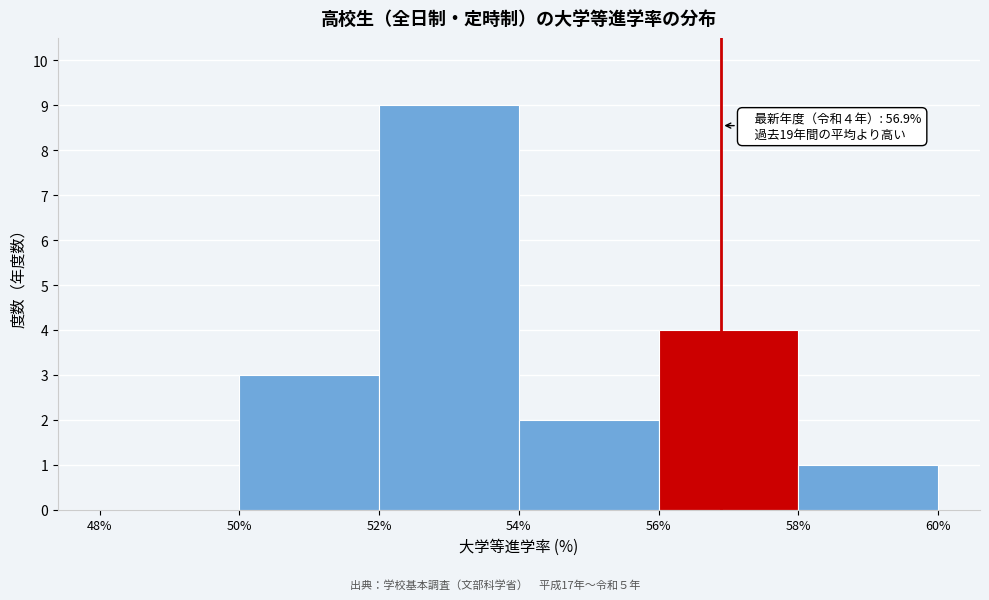

Which range on the x-axis has the tallest bar?

52% to 54%